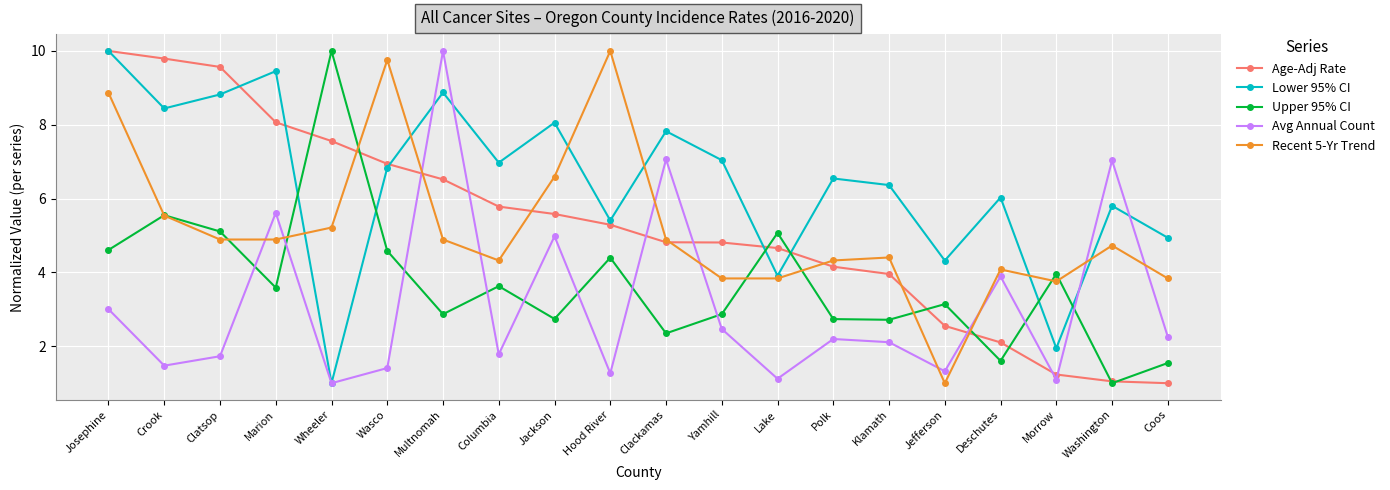

What value does the Avg Annual Count series have at Wasco?

1.4